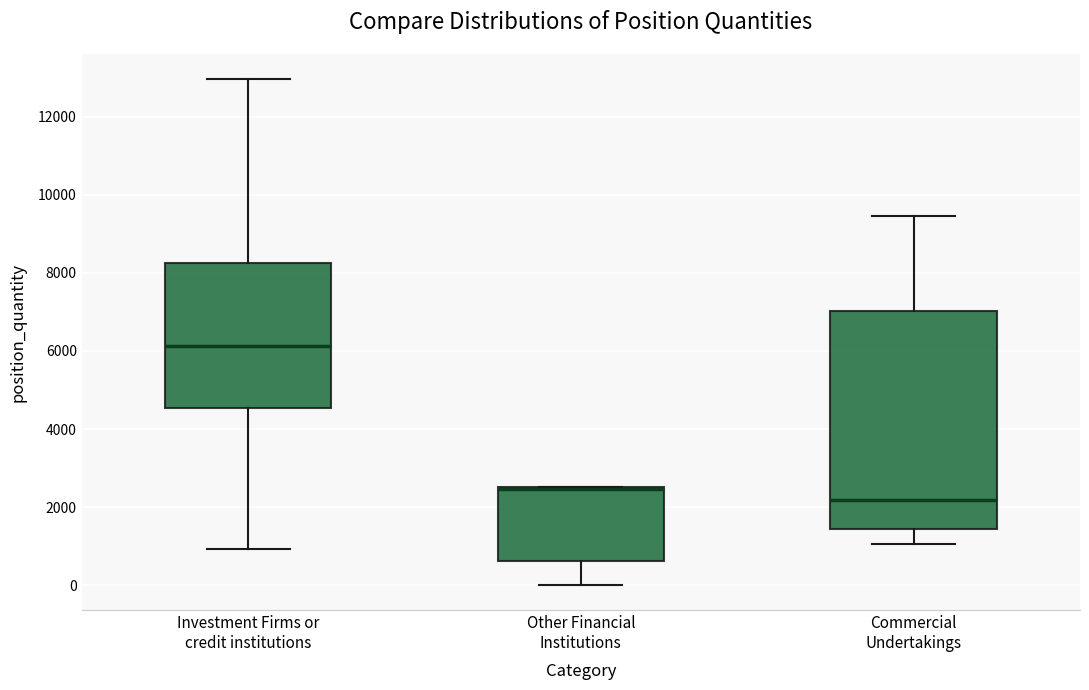

Reading left to right, transcribe this box plot: for each box, give where its median line is, the range the box spans, and where its two whiskers end, as read against the y-axis. The values are not printed on the chart, so give them approximately, as read against the axis.

Investment Firms or credit institutions: median 6200, box 4600 to 8200, whiskers 1000 to 13000
Other Financial Institutions: median 2400 (drawn on the box's upper edge), box 600 to 2600, whiskers 0 to 2600
Commercial Undertakings: median 2200, box 1400 to 7000, whiskers 1000 to 9400